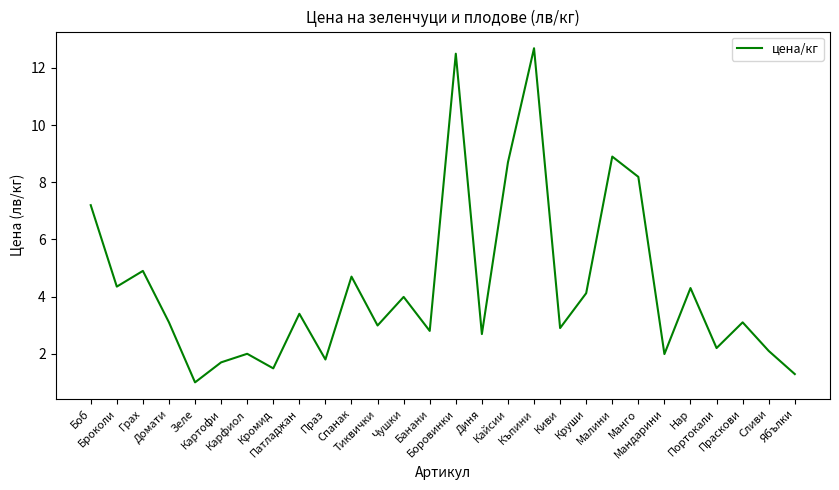

How many lines are shown in the chart?

1